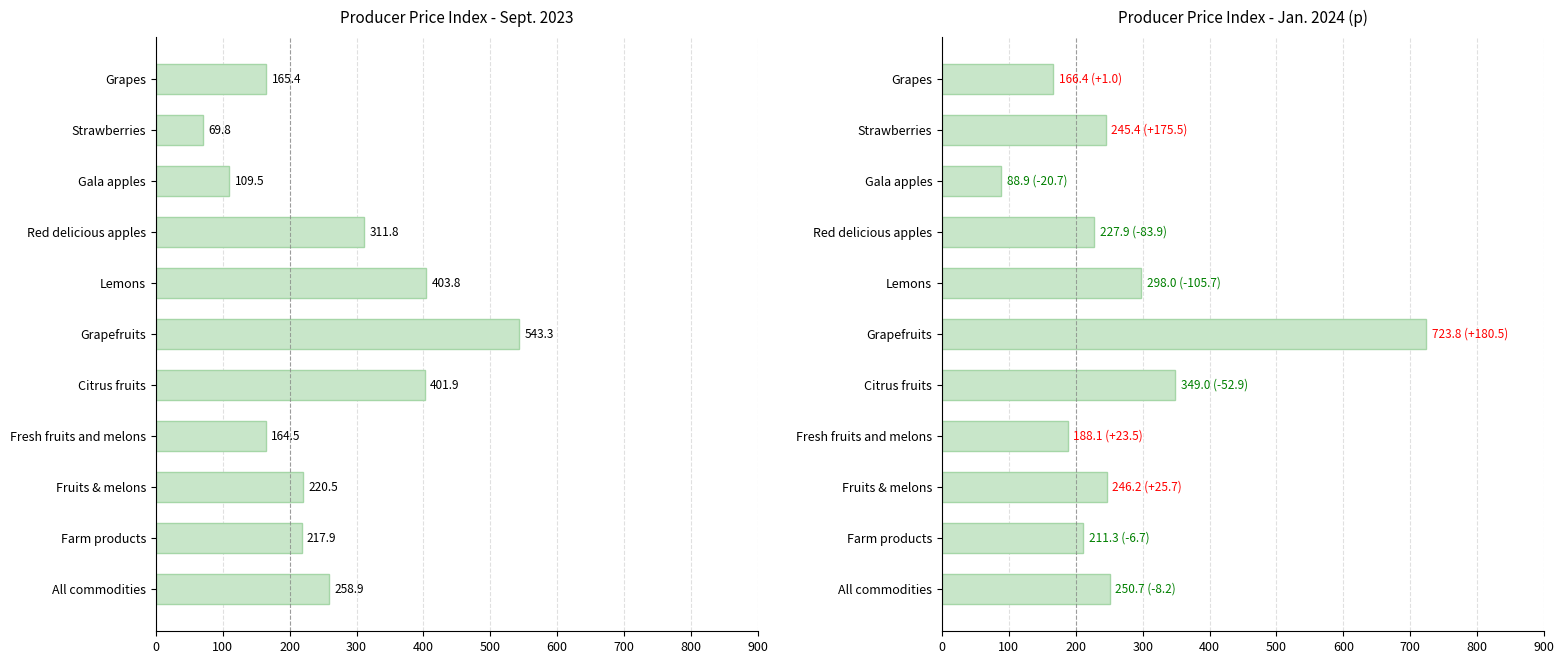

How many groups of bars are there?

11